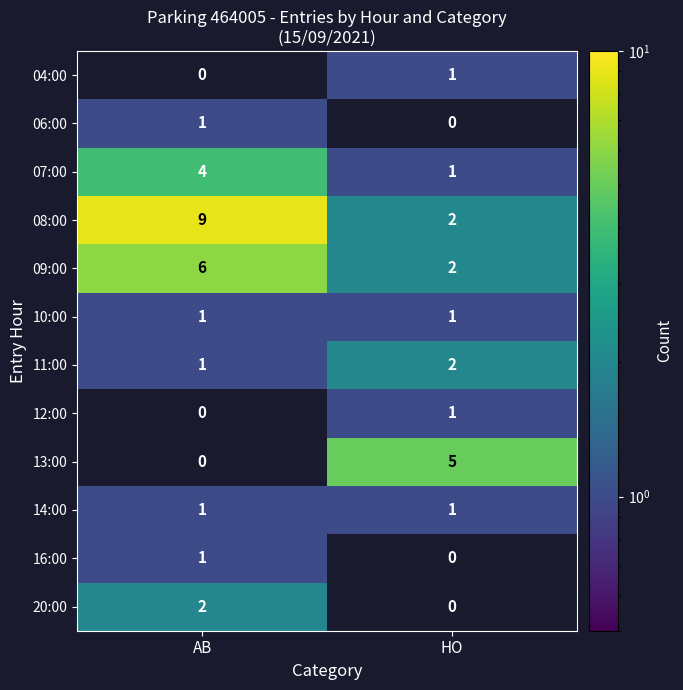

What is the spread (max minus min) of values at AB?

9